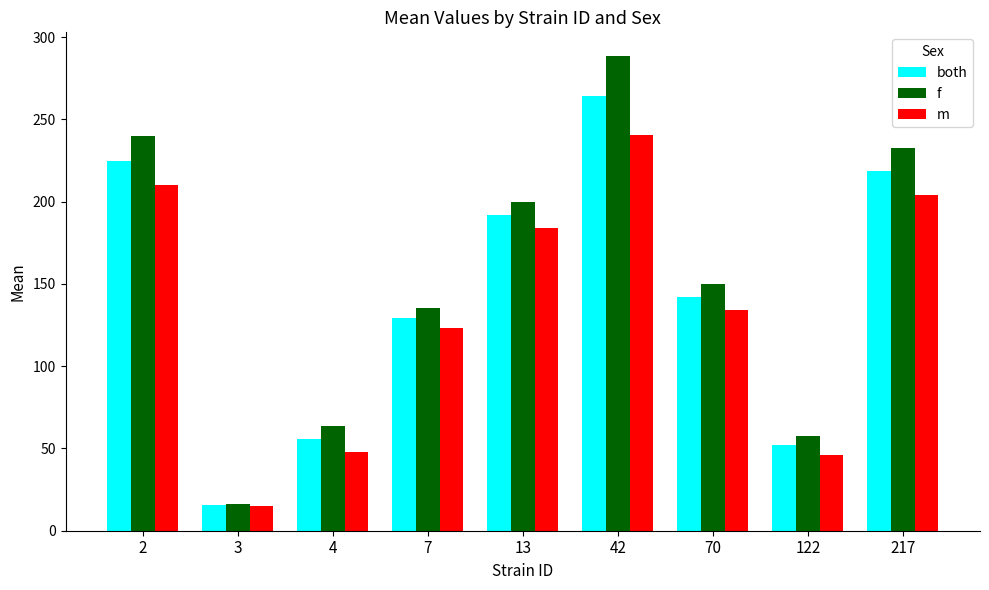

What is the difference between the second highest and minimum values in the both series?

209.3